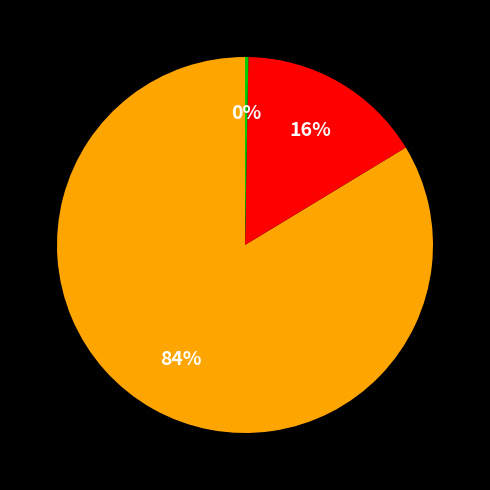

Is there a majority slice in this chart?

Yes